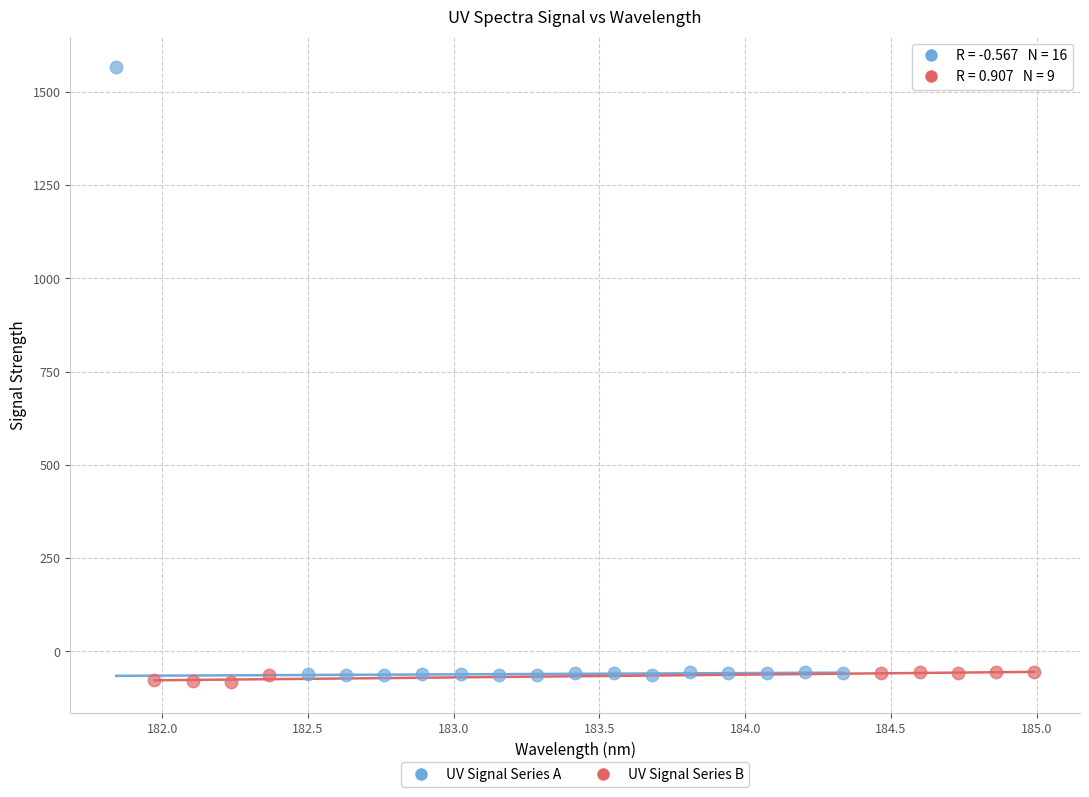

Which series reaches the maximum Y coordinate?

UV Signal Series A